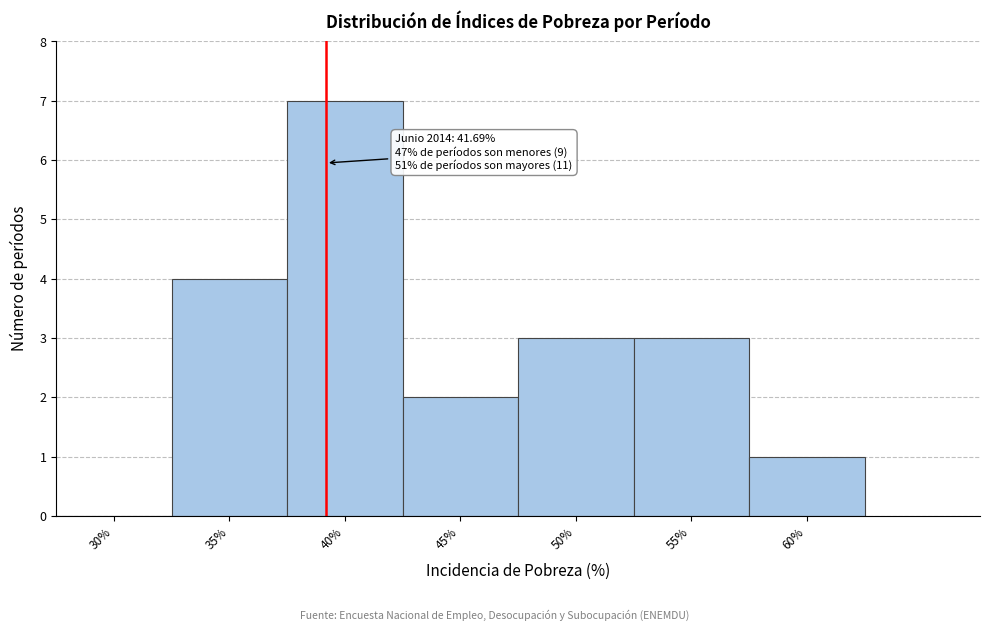

Reading left to right, transcribe all the data shown in this chart.

30%=0	35%=4	40%=7	45%=2	50%=3	55%=3	60%=1